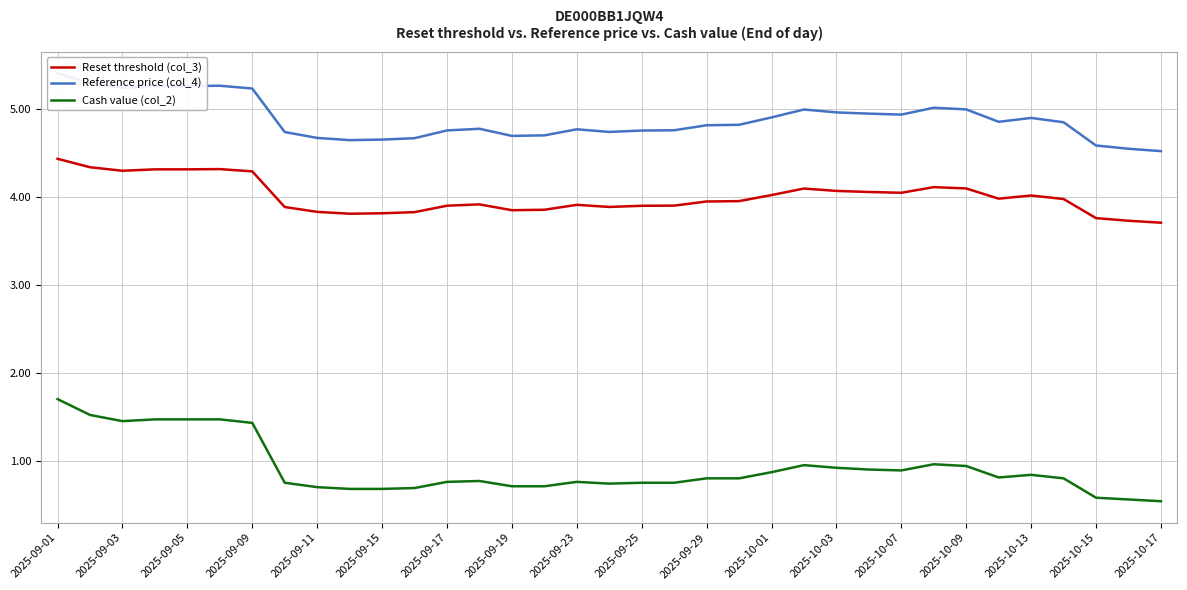

The Cash value (col_2) series shows 0.7 at 2025-09-19. True or false?

True